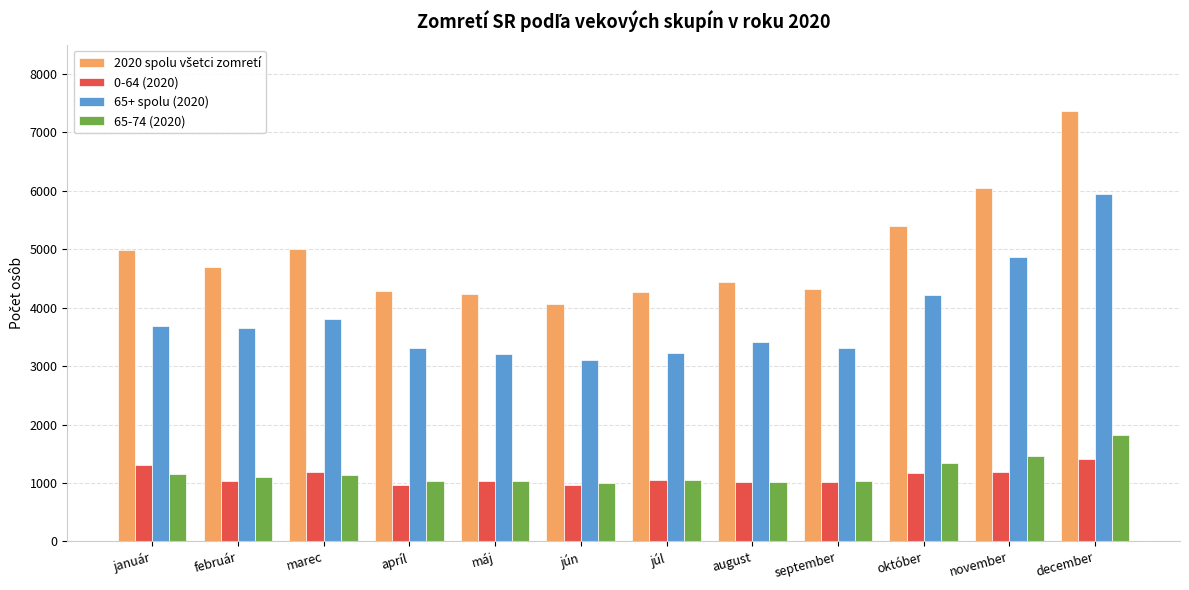

What is the sum of all 0-64 (2020) values?

13354